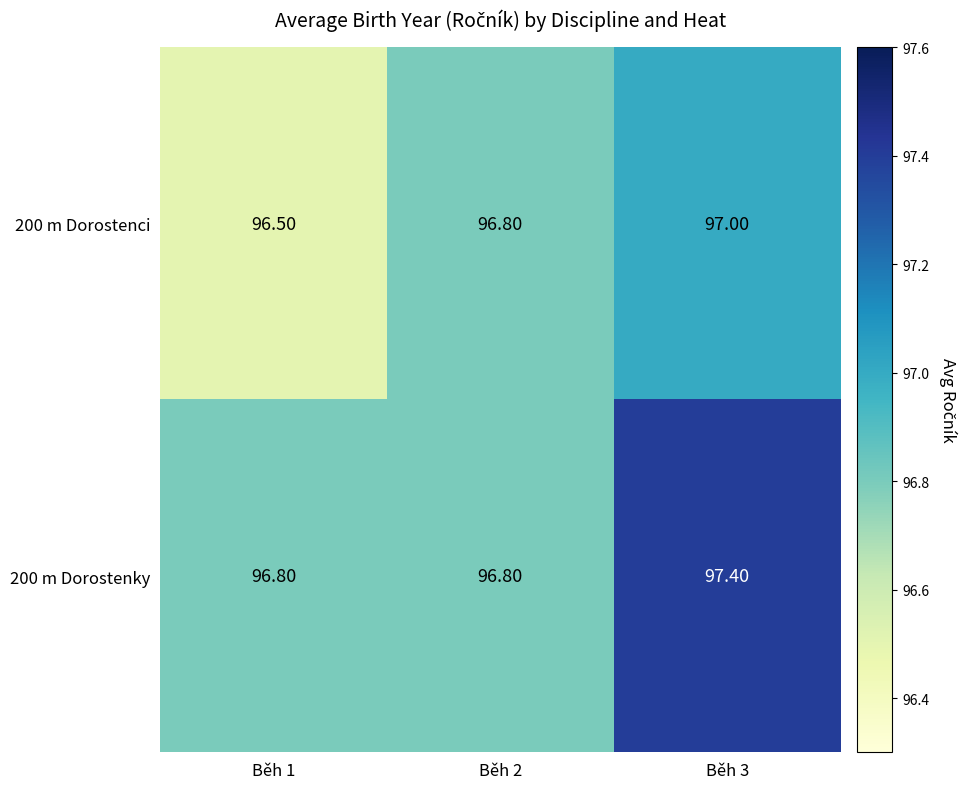

Rank the series at Běh 1 from highest to lowest value.

200 m Dorostenky, 200 m Dorostenci